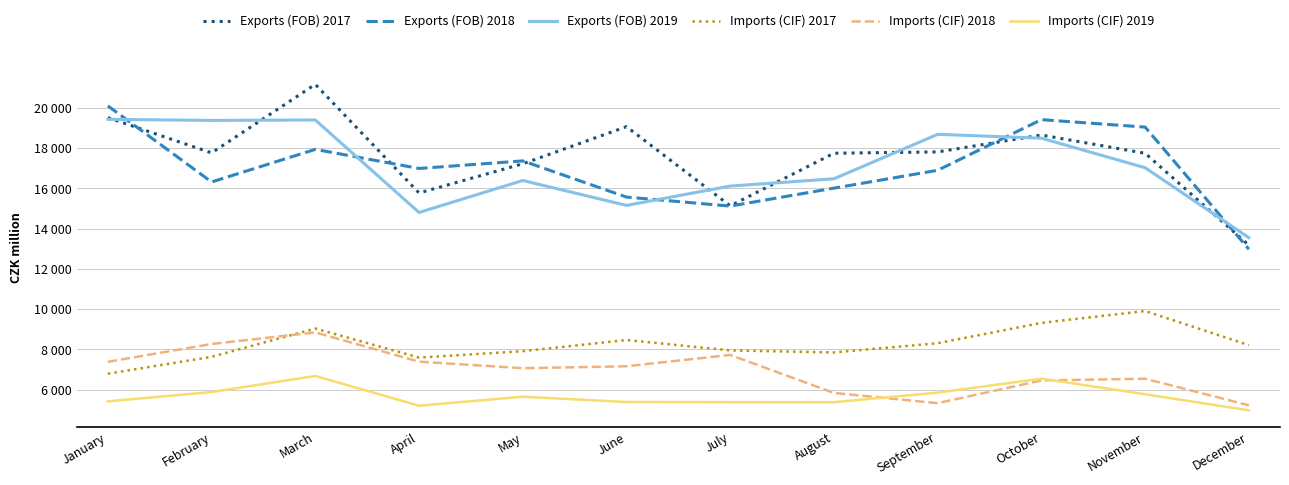

True or false: Exports (FOB) 2017 has more than 0 interior local peaks.

True